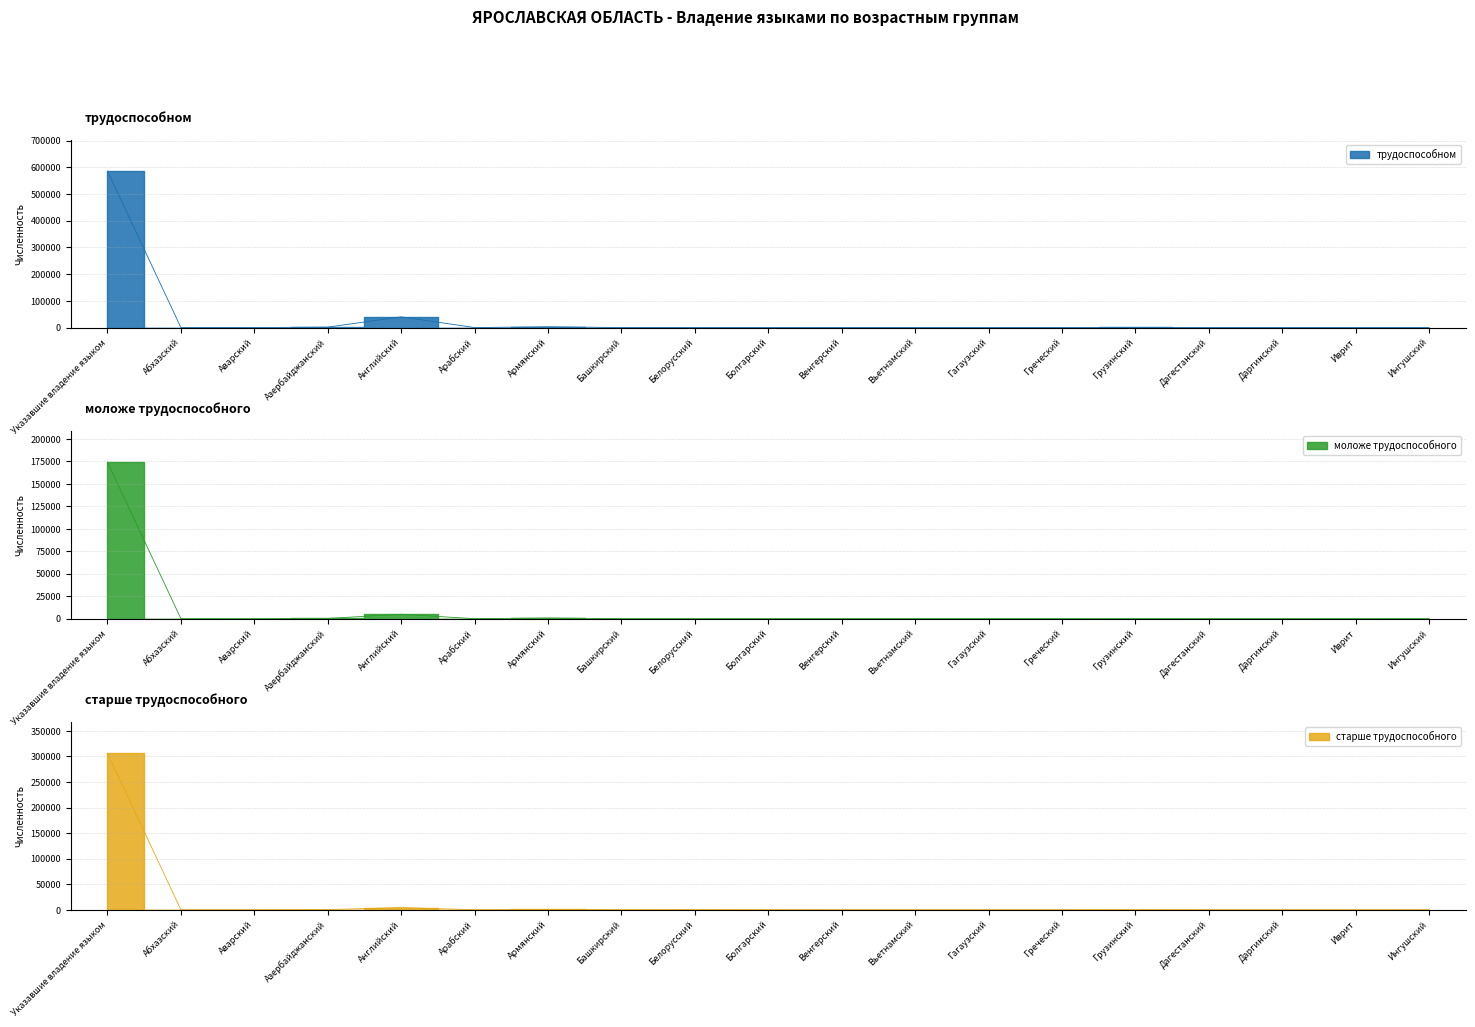

Reading left to right, transcribe all the data shown in this chart.

трудоспособном: 585994	12	43	1713	40188	95	3054	71	229	50	9	18	32	42	342	54	43	33	131
моложе трудоспособного: 174208	0	9	292	4913	15	762	4	0	2	0	2	5	1	19	8	9	2	42
старше трудоспособного: 306167	4	9	368	4425	15	777	41	287	43	12	5	10	18	160	12	9	9	24